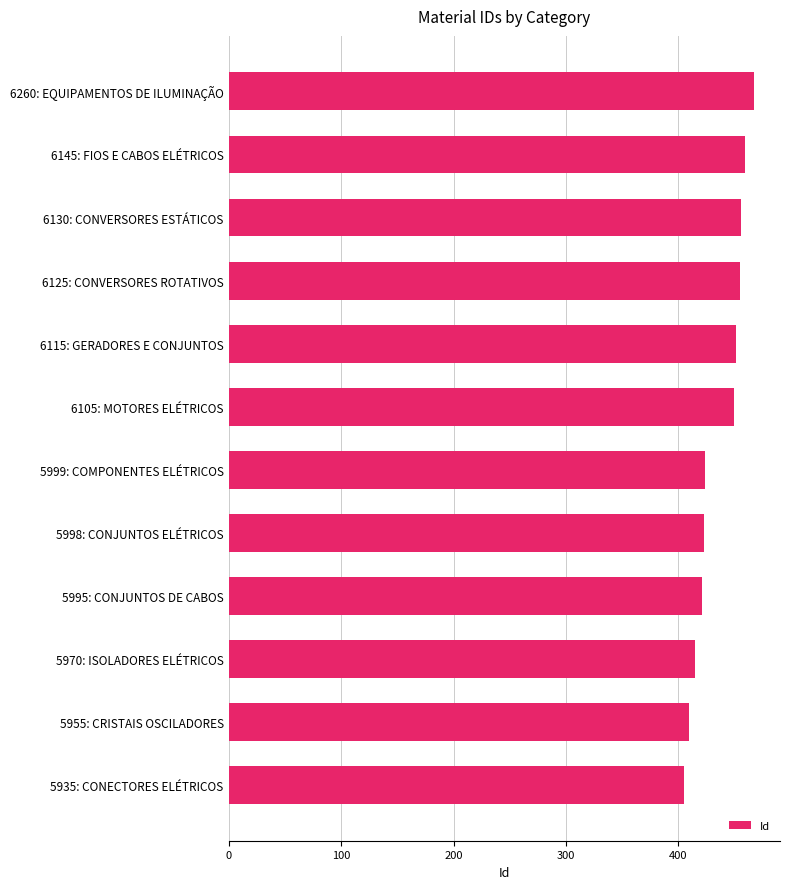

What is the change in value from 5935: CONECTORES ELÉTRICOS to 6125: CONVERSORES ROTATIVOS?

+50